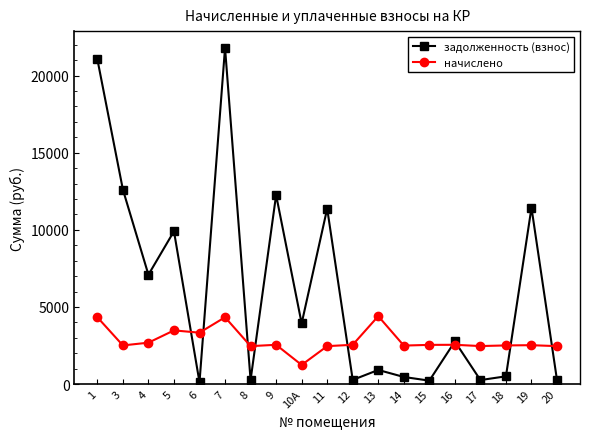

Between which two adjacent categories do задолженность (взнос) and начислено first intersect?

5 and 6